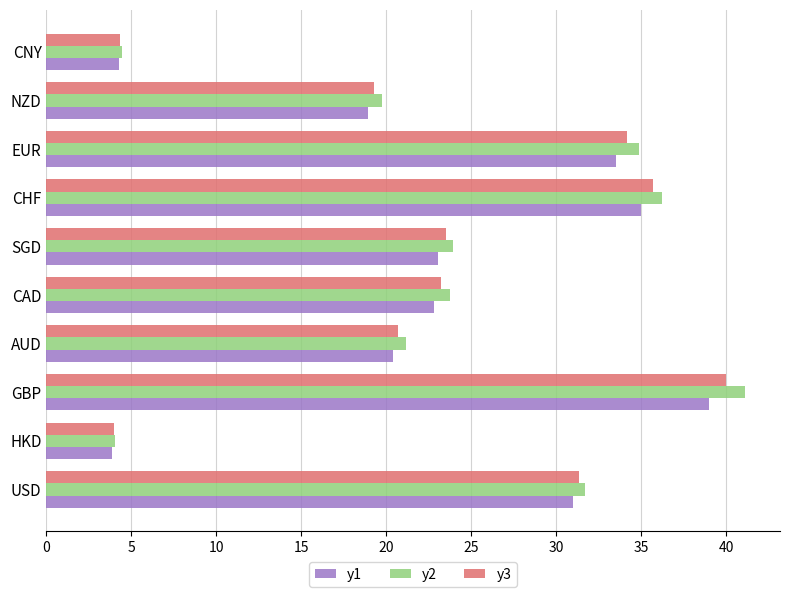

The value of y2 at EUR is 55.6. True or false?

False